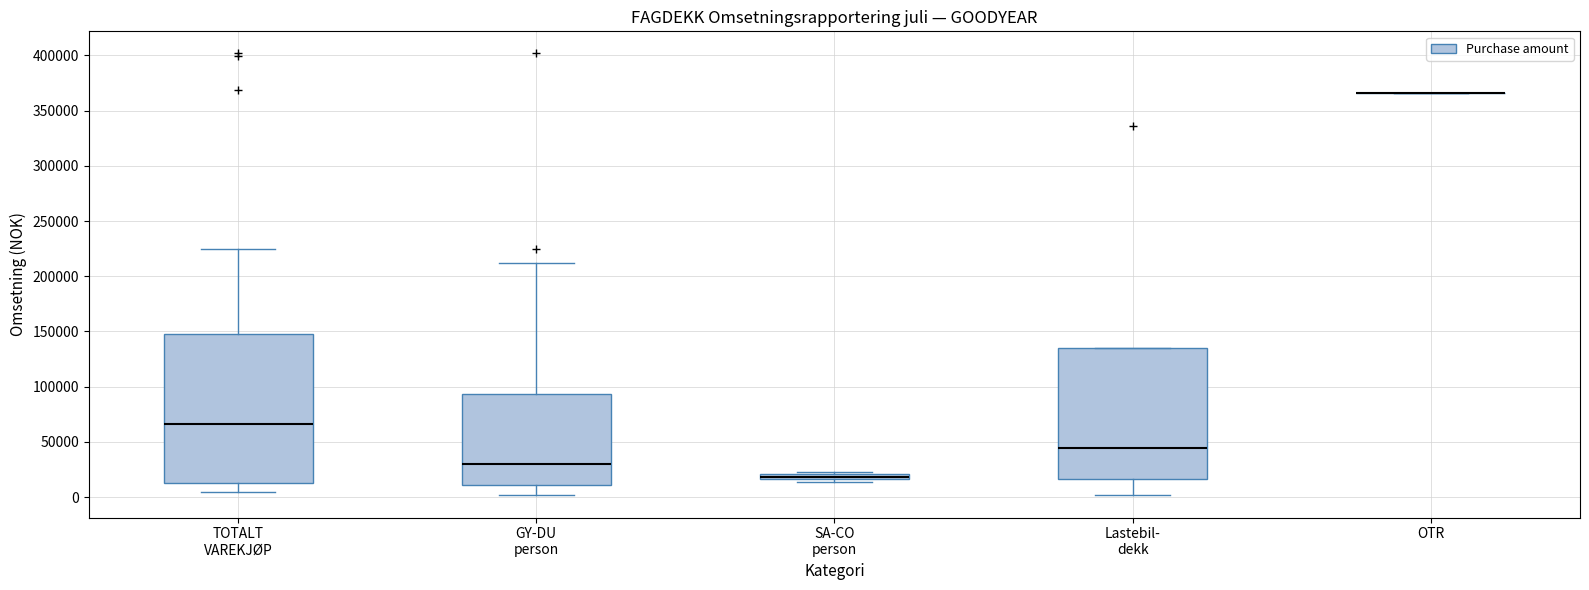

Comparing the boxes themselves (not the whiskers), which one is the tallest?

TOTALT VAREKJØP